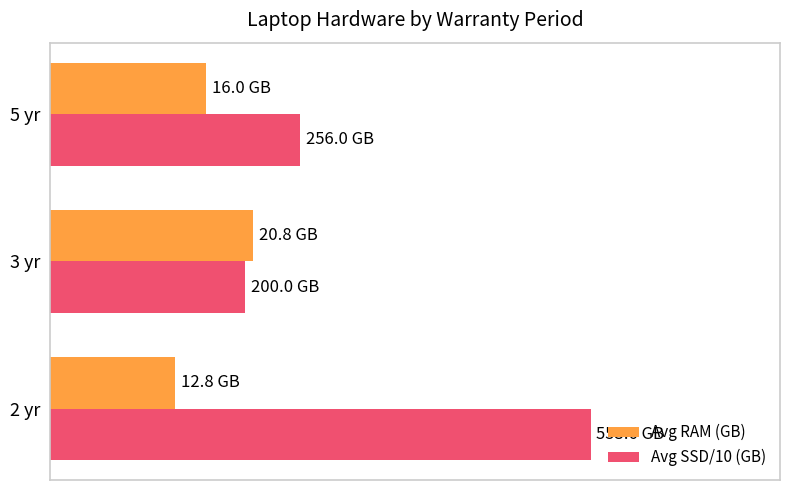

What are all the series names shown in the legend?

Avg RAM (GB), Avg SSD/10 (GB)